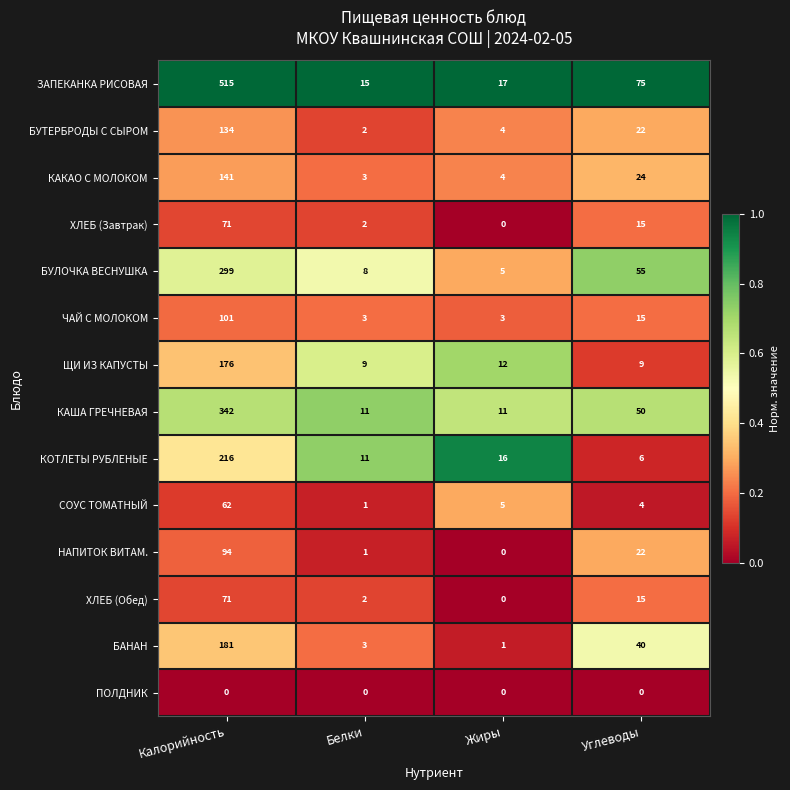

At which label does БУЛОЧКА ВЕСНУШКА first exceed 55?

Калорийность